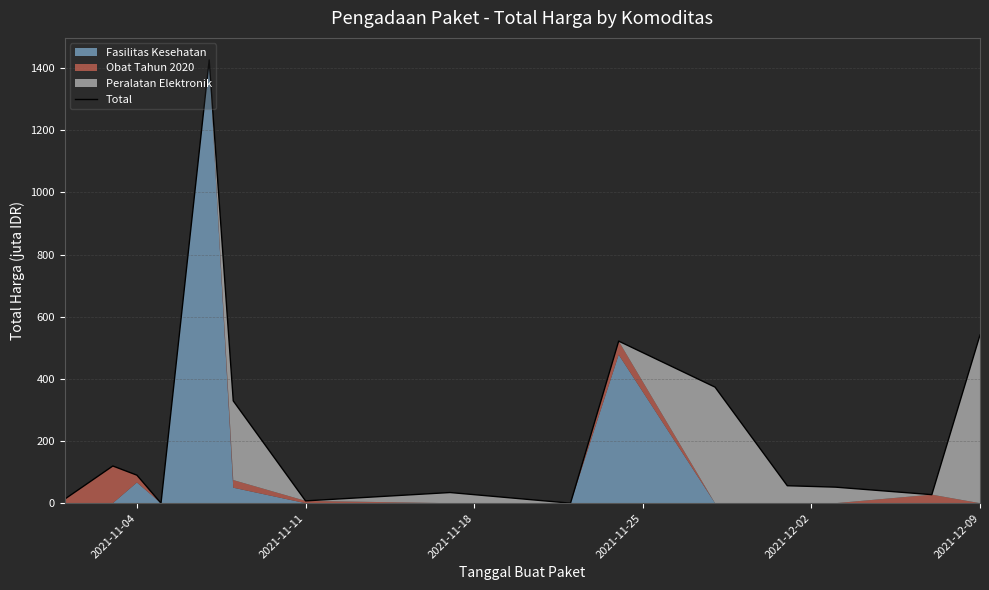

Does the chart have visible grid lines?

Yes